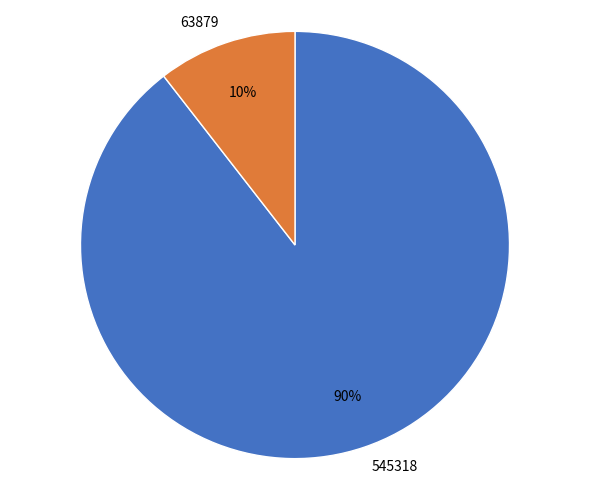

Which slice is the smallest?

63879